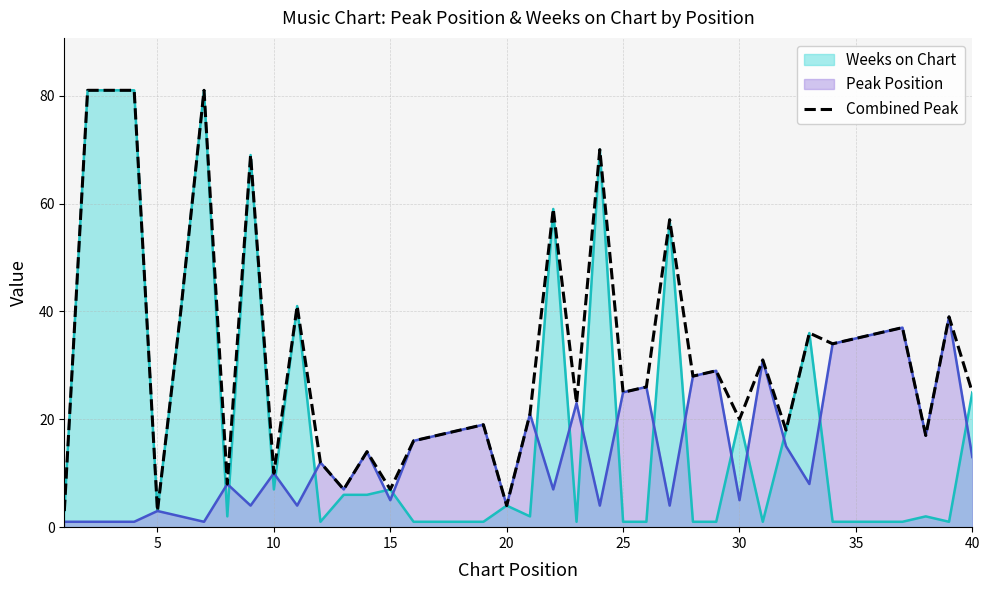

True or false: Weeks on Chart has a value of 44 at 40.

False